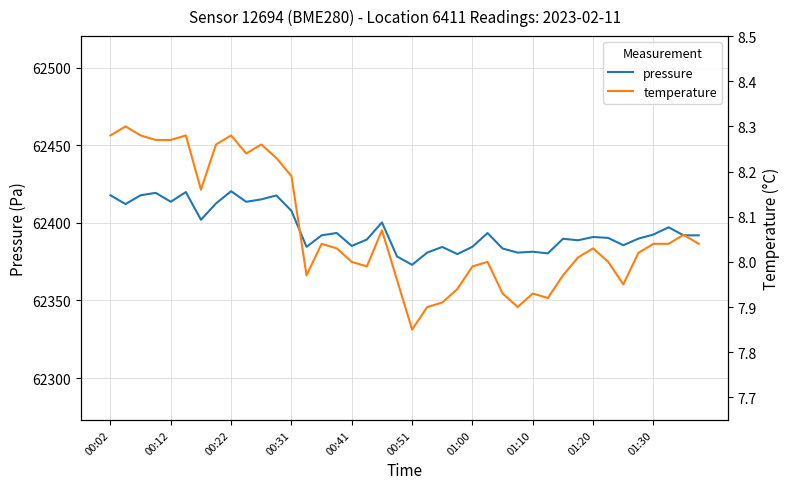

Where does the pressure series first go above 62392?

00:02